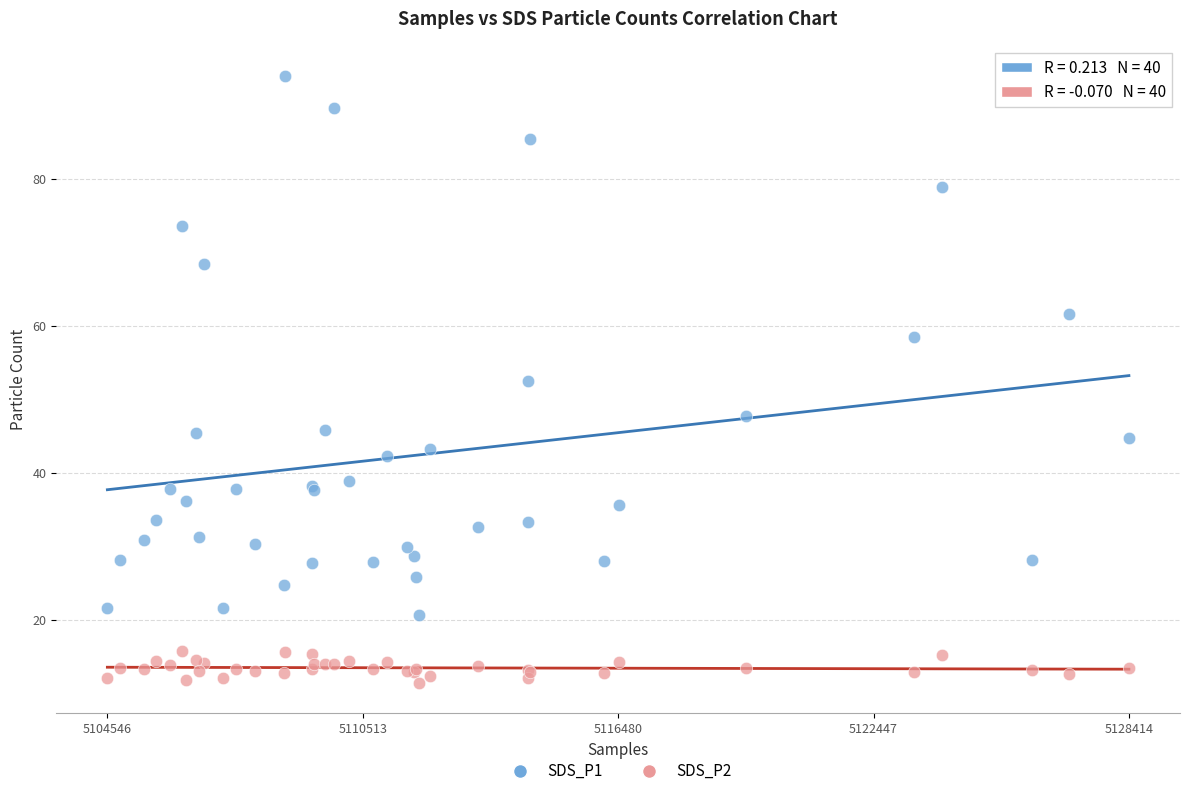

What is the X range (max minus min) for the scatter plot?

1.0